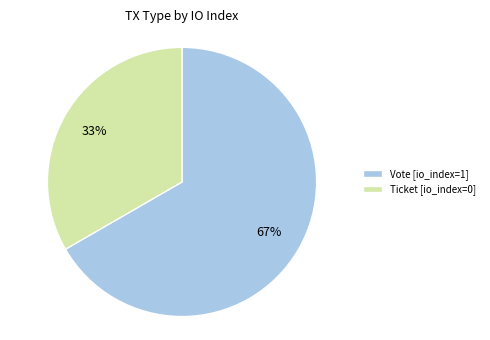

To the nearest percent, what is the combined percentage of Vote [io_index=1] and Ticket [io_index=0]?

100%